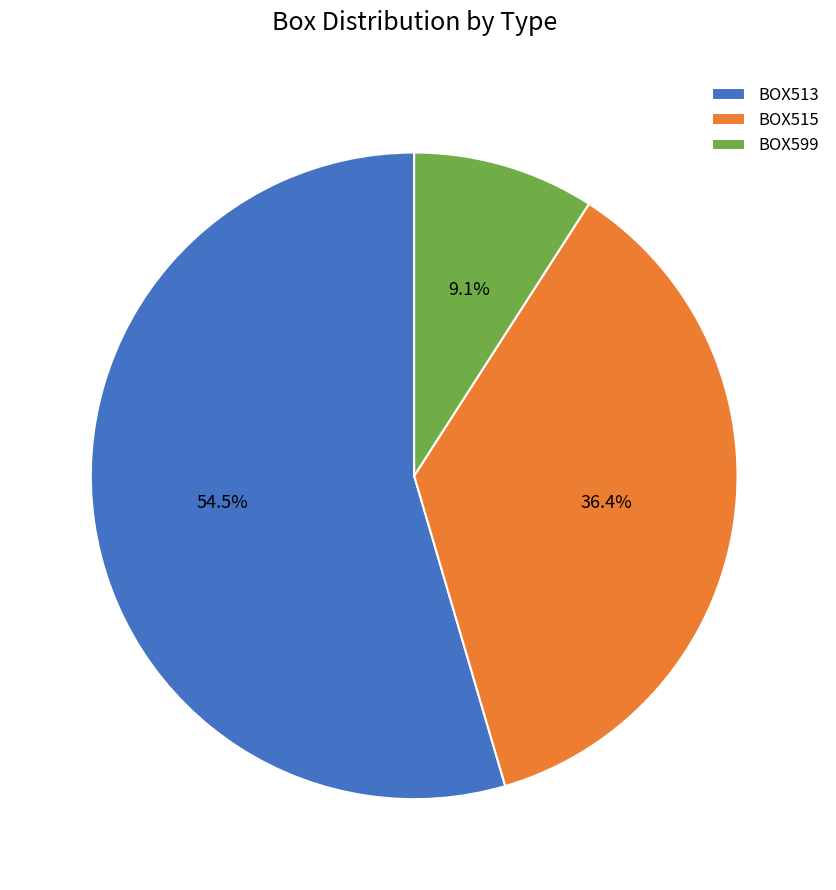

What percentage do BOX513 and BOX599 together represent?

63.6%